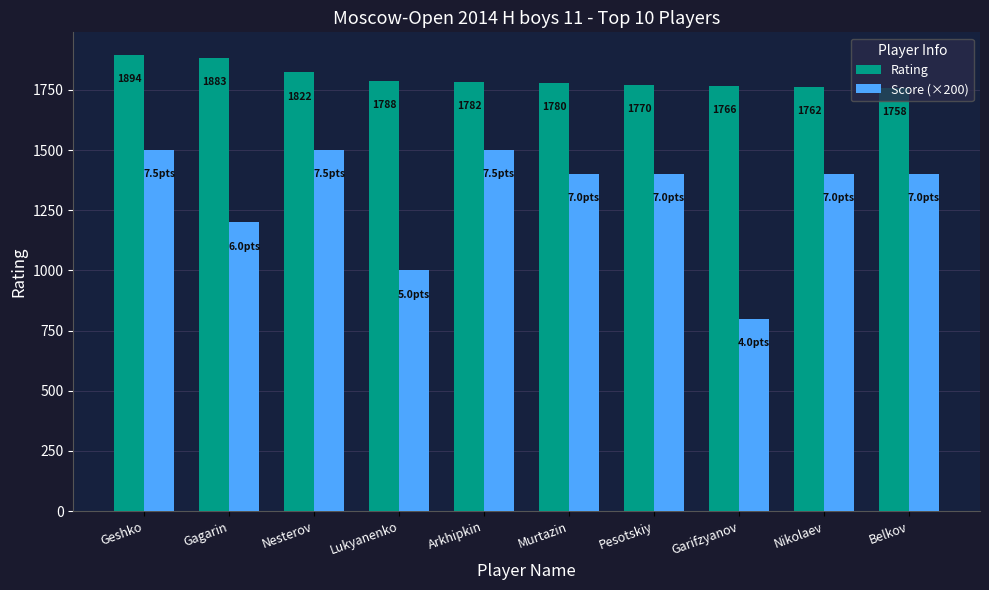

How many data points does each series have?

10